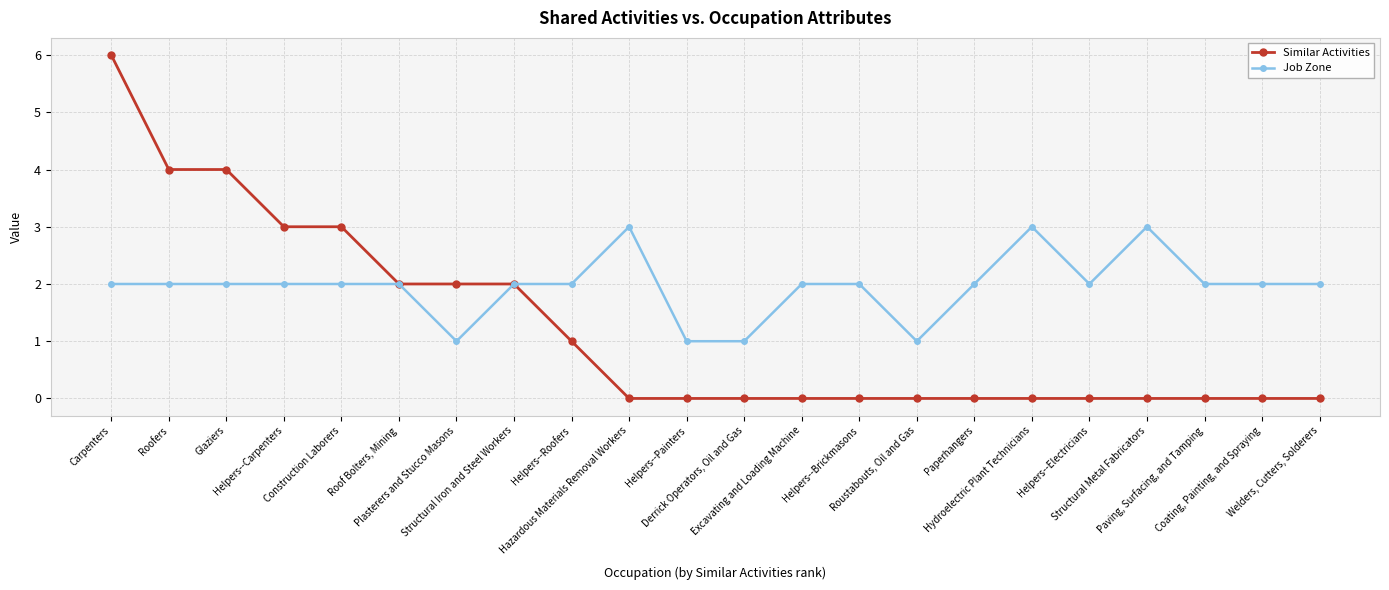

How many lines are shown in the chart?

2